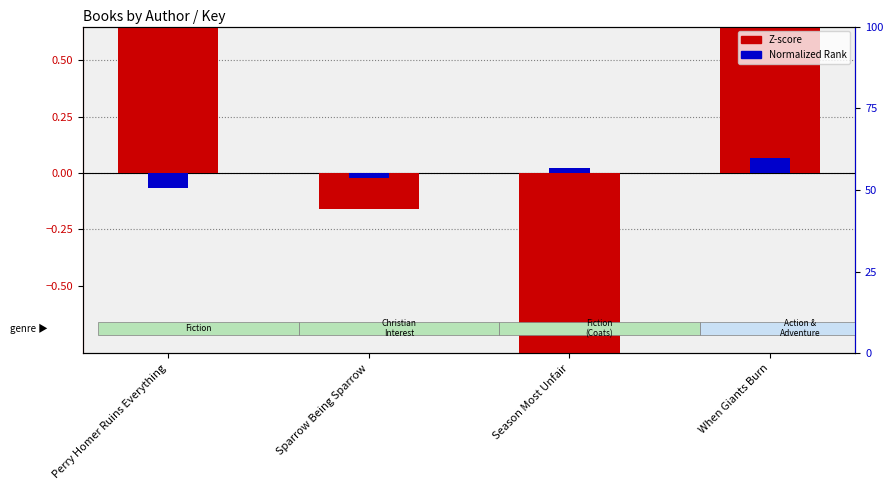

What position from the left is Perry Homer Ruins Everything?

1